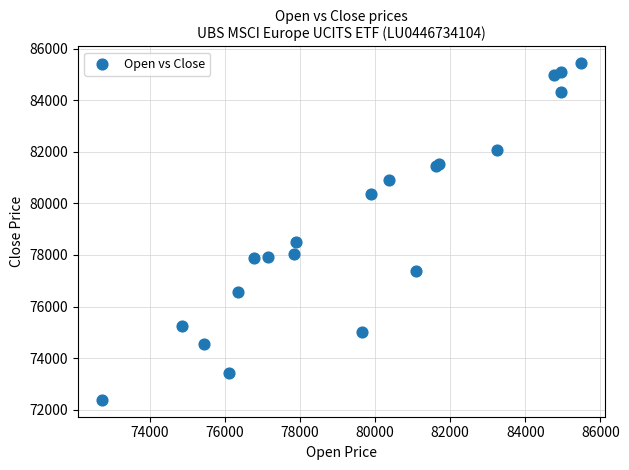

What Y value in the scatter plot is closest to 78908?

78511